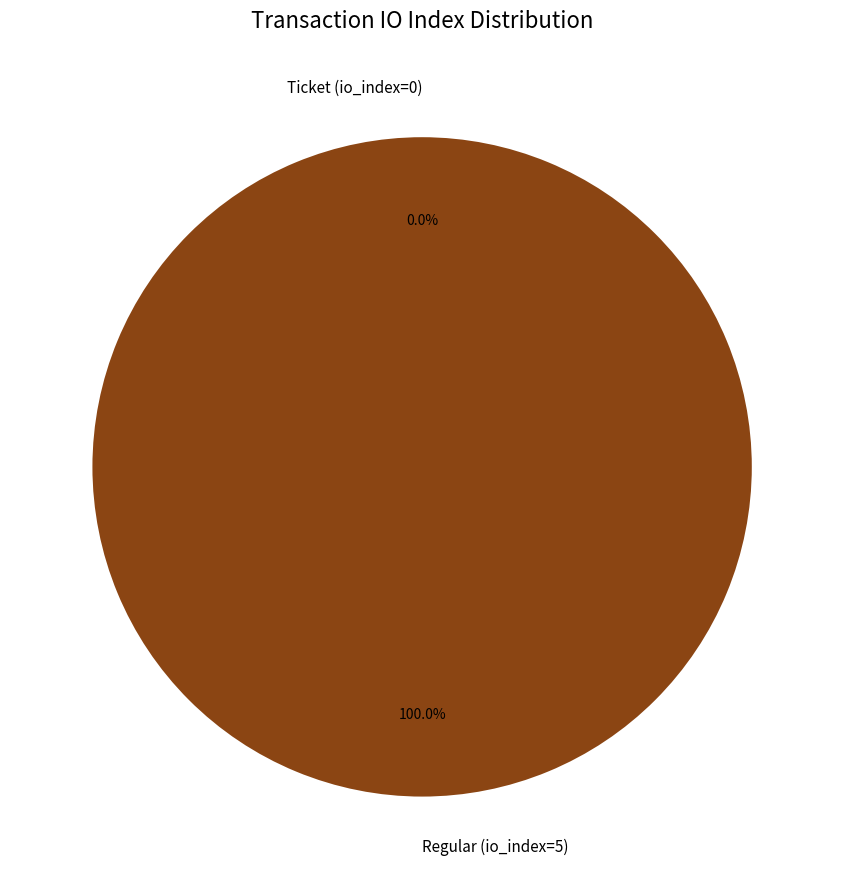

Is it true that Ticket (io_index=0) is 1% of the pie?

False